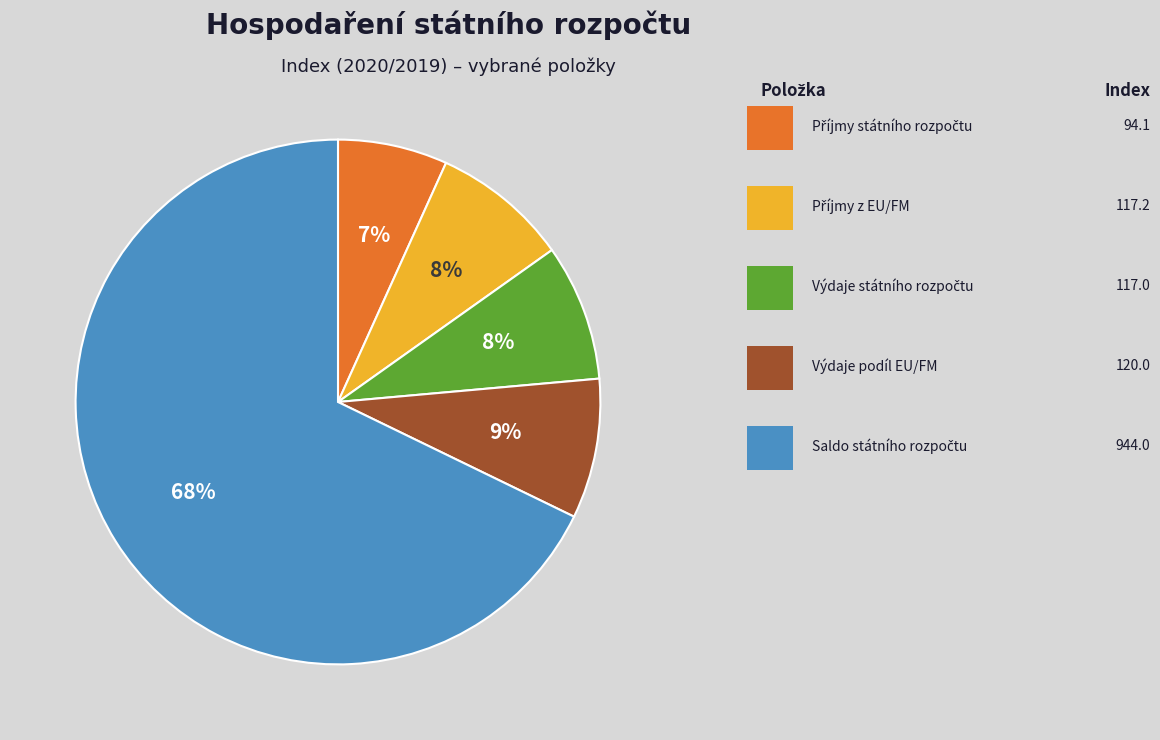

Is there any slice that represents more than half of the pie?

Yes